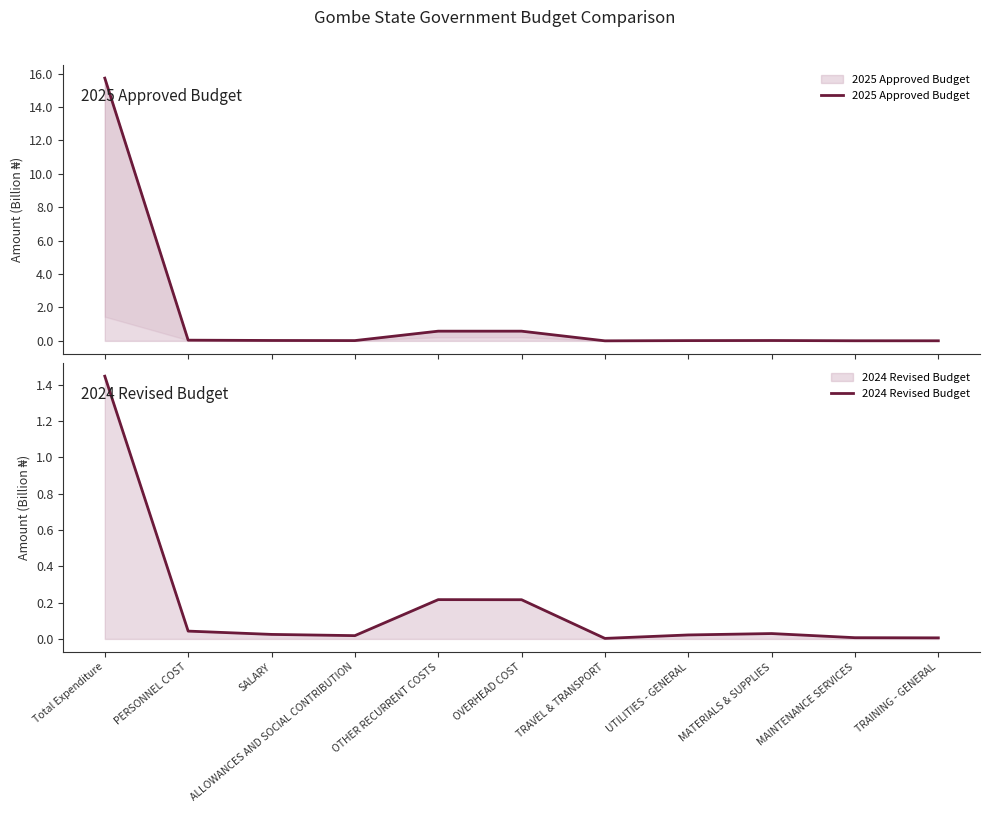

At which category does 2024 Revised Budget reach its first local peak?

OTHER RECURRENT COSTS